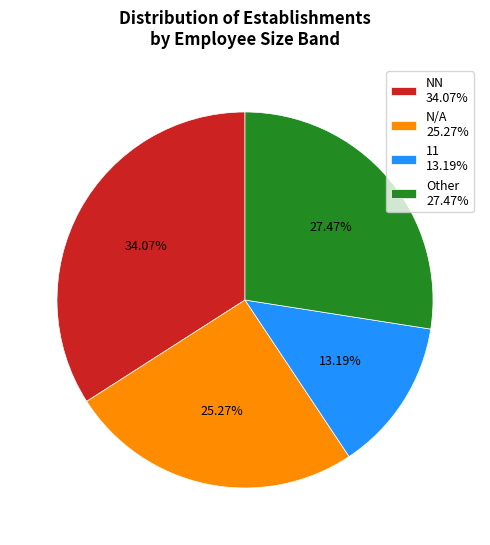

What is the ratio of the value at N/A 25.27% to the value at NN 34.07%?

0.7